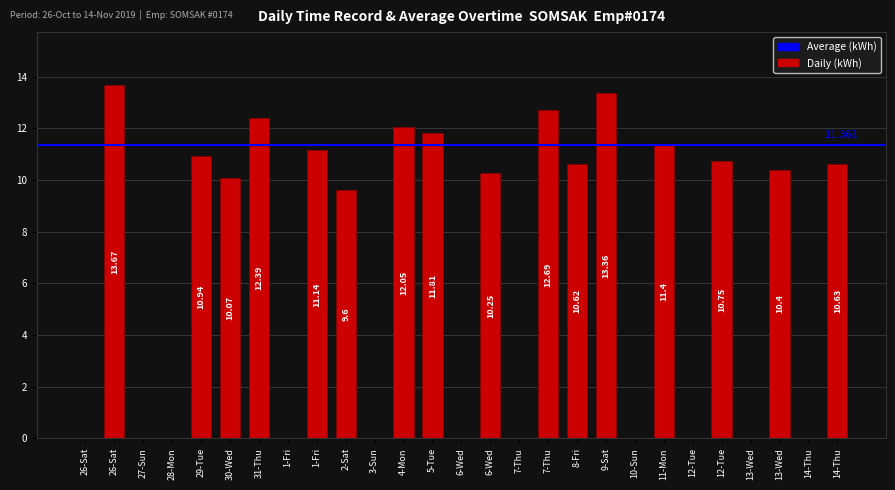

The value at 1-Fri is 11.1. True or false?

True